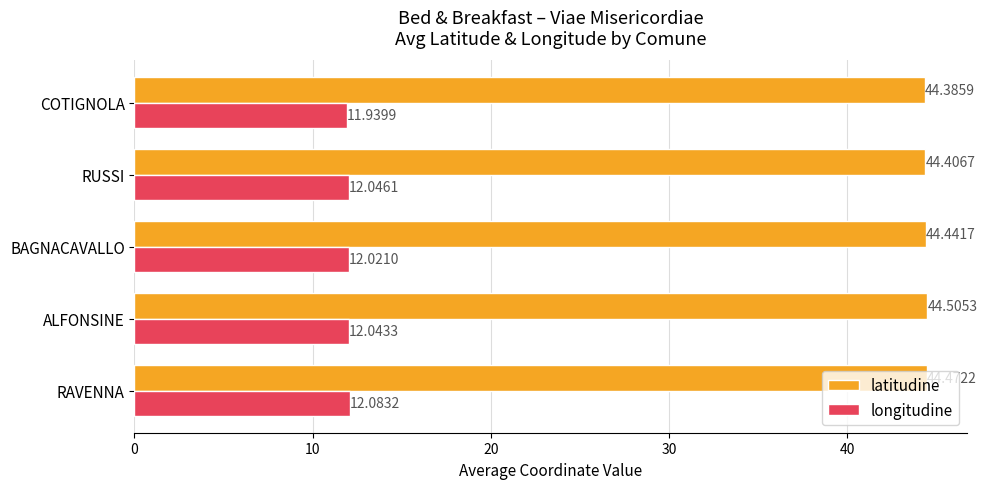

At how many categories does at least one series exceed 31?

5